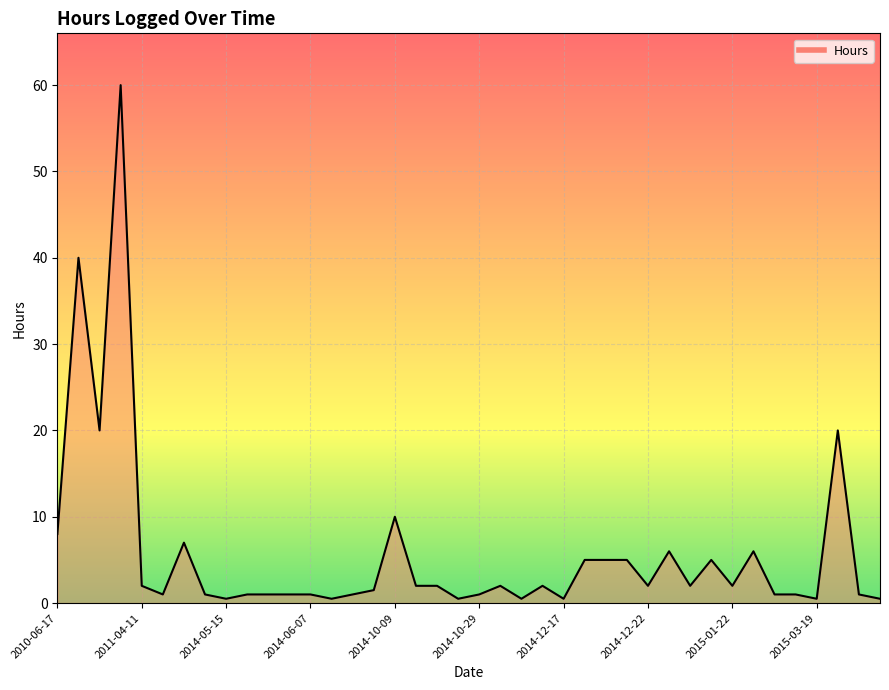

What is the difference between the maximum and minimum values?

59.5